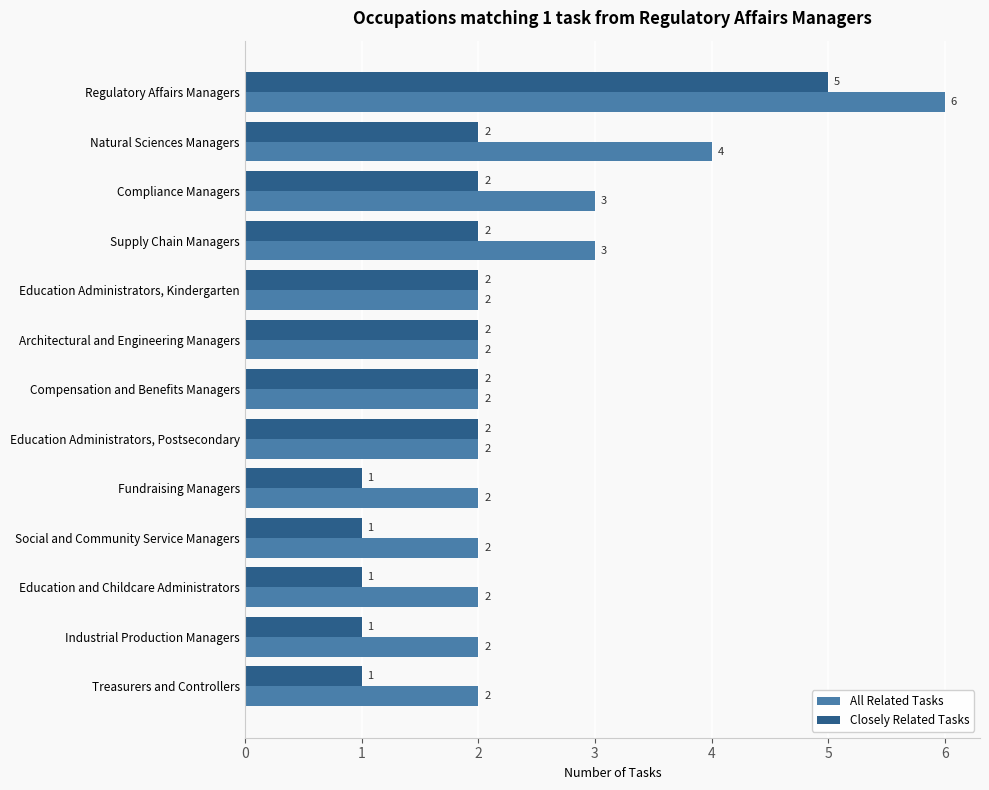

True or false: Closely Related Tasks has a value of 1 at Compliance Managers.

False